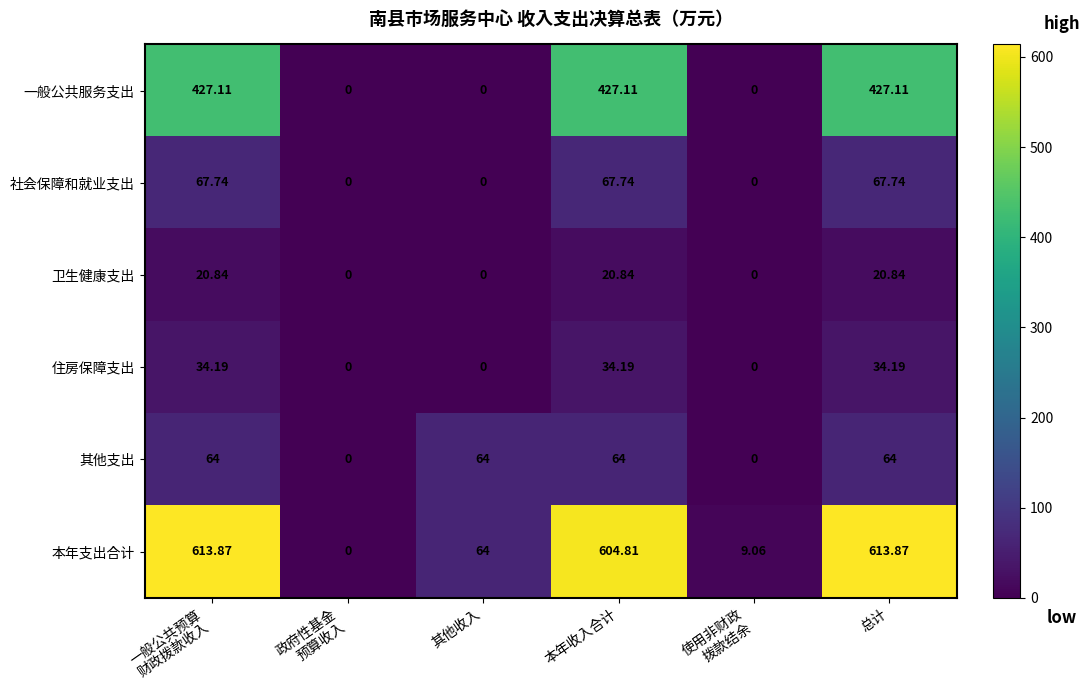

Which series has the largest total across all categories?

本年支出合计